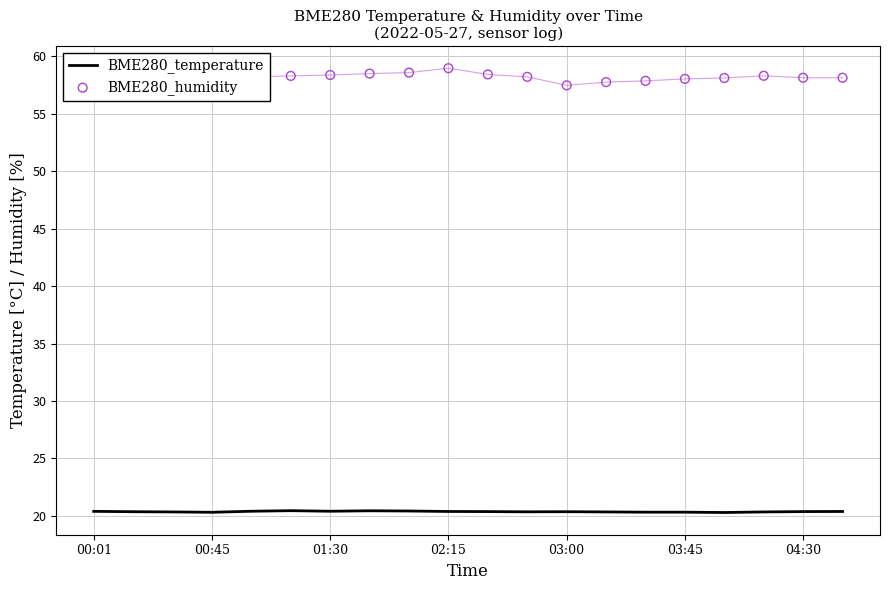

Which series contains the lowest Y value?

BME280_temperature